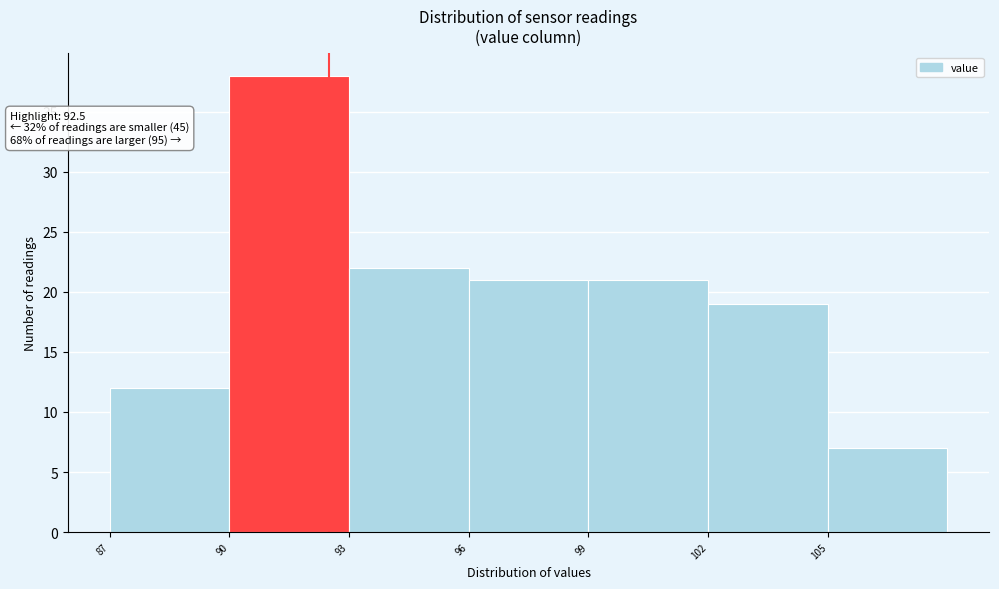

Which range on the x-axis has the tallest bar?

90 to 93